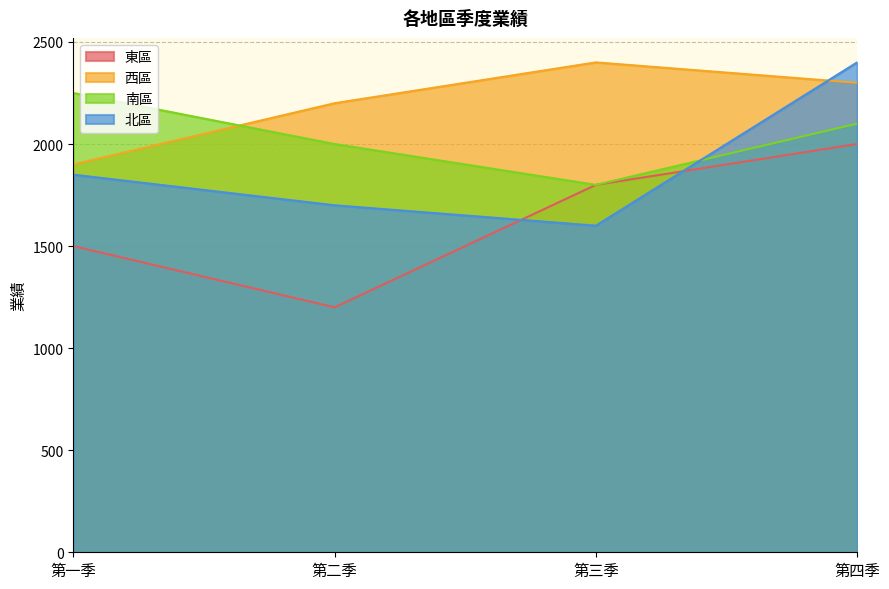

How many interior local valleys does the 北區 series have?

1